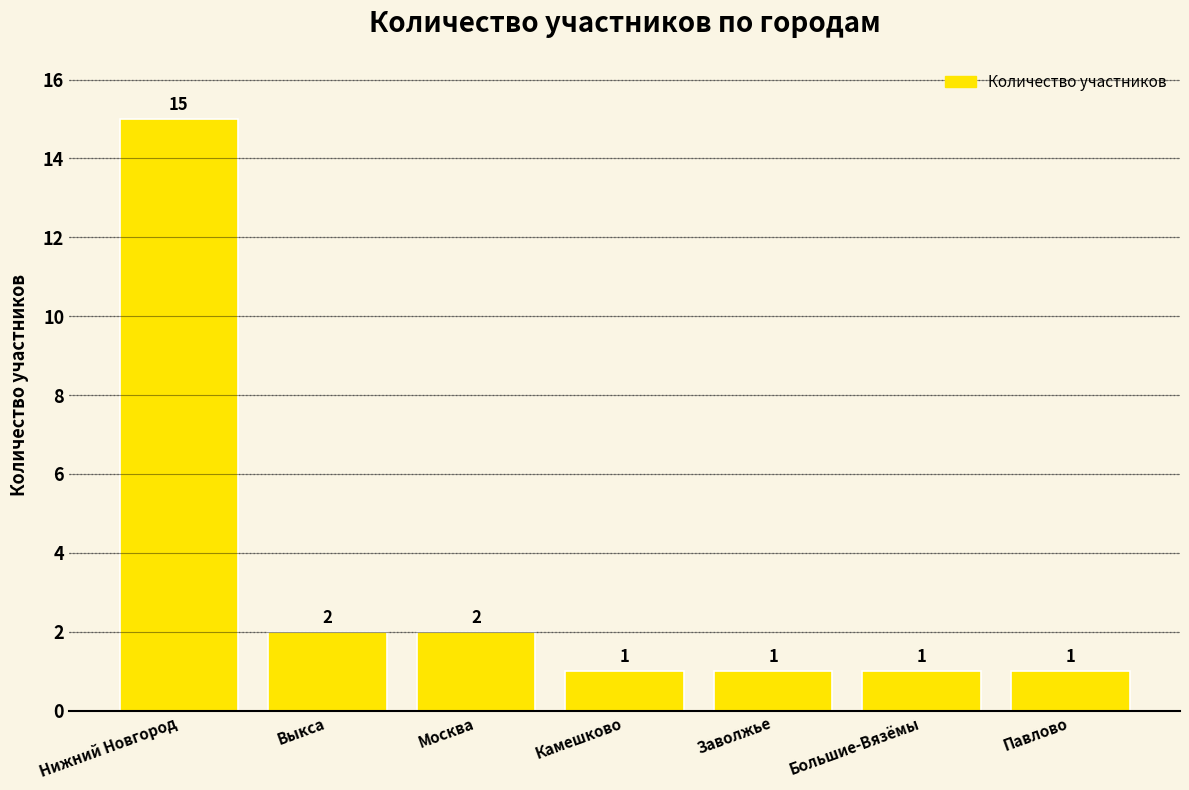

The chart shows a value of 1 at Выкса. True or false?

False